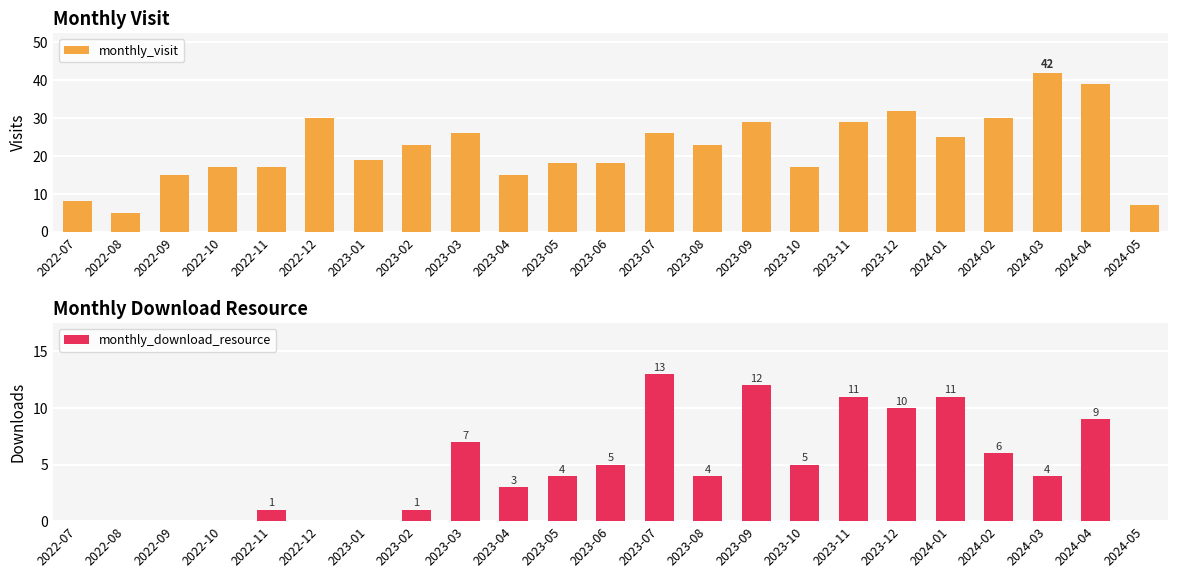

Read the monthly_download_resource value at 2022-11.

1